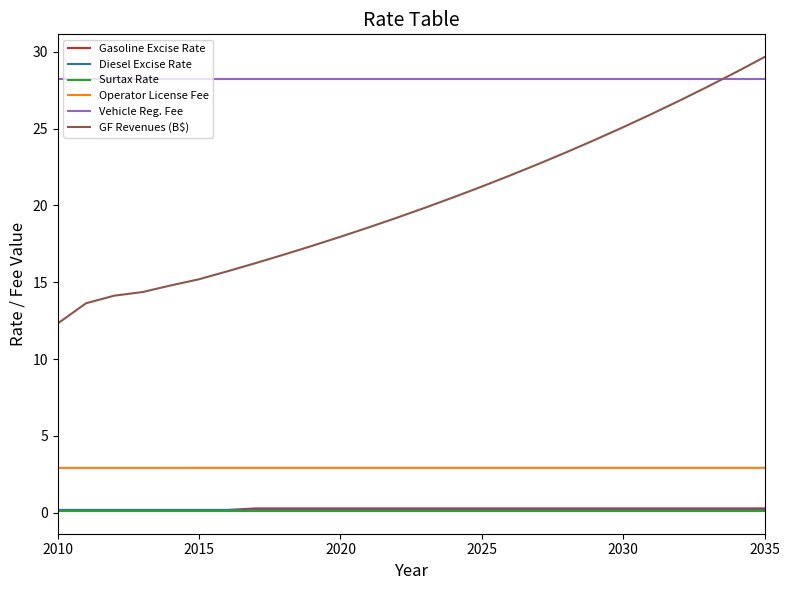

What is the lowest value of the GF Revenues (B$) series?

12.3